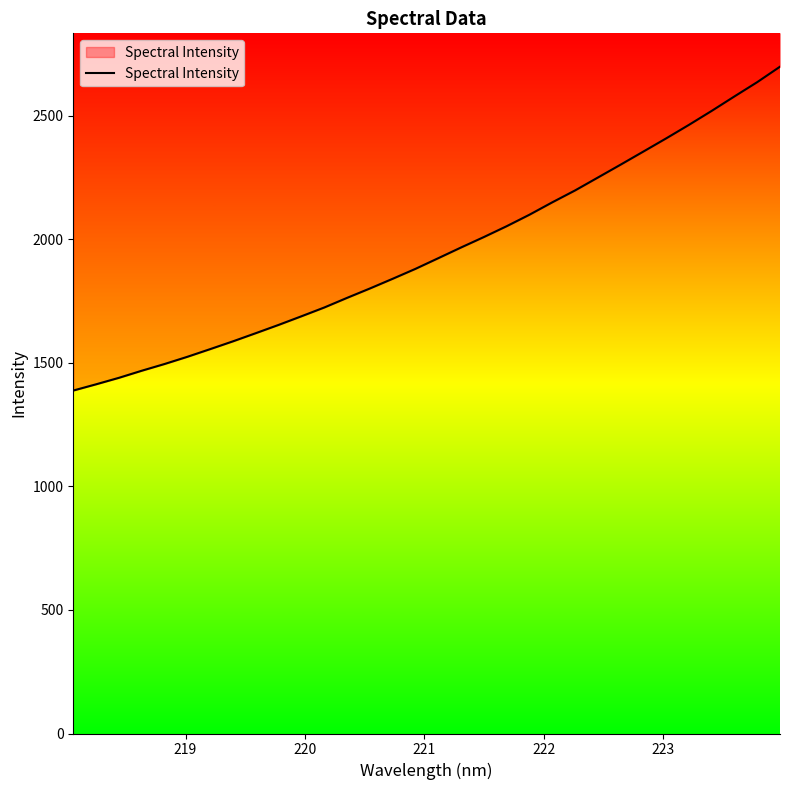

What is the minimum value shown in the chart?

1388.2